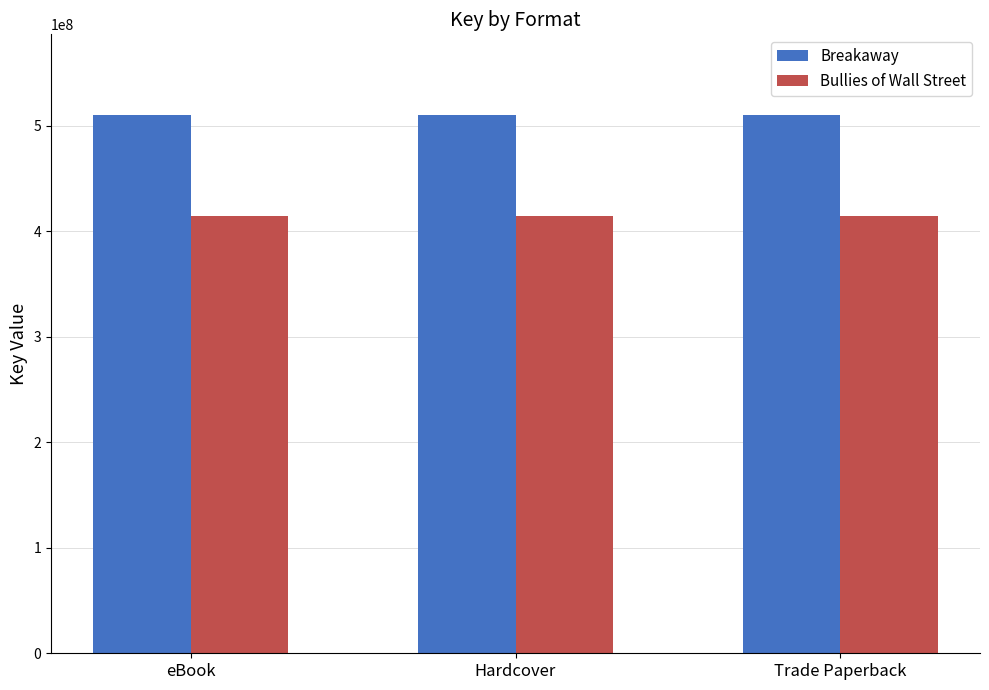

What is the minimum value shown in the chart?

414175204